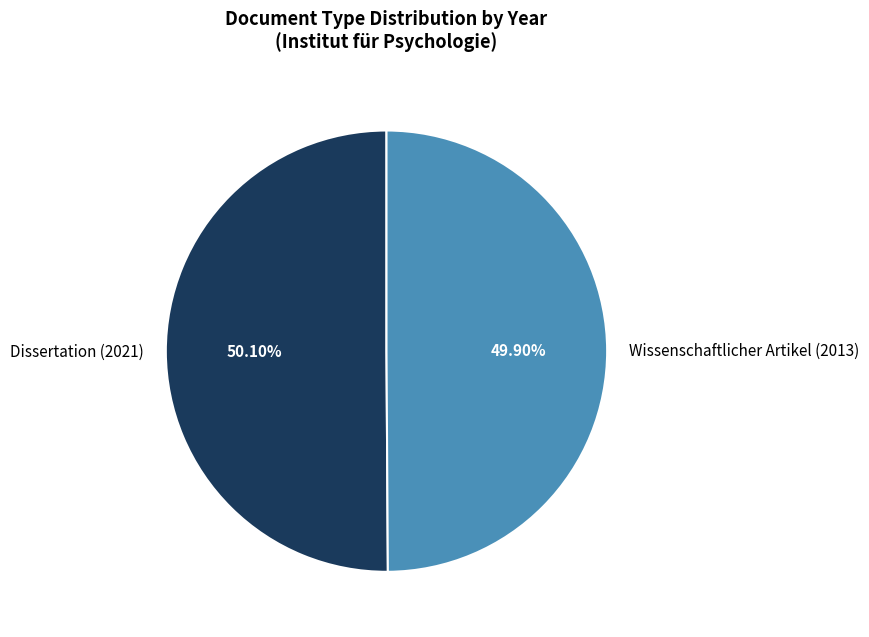

Is there any slice that represents more than half of the pie?

Yes